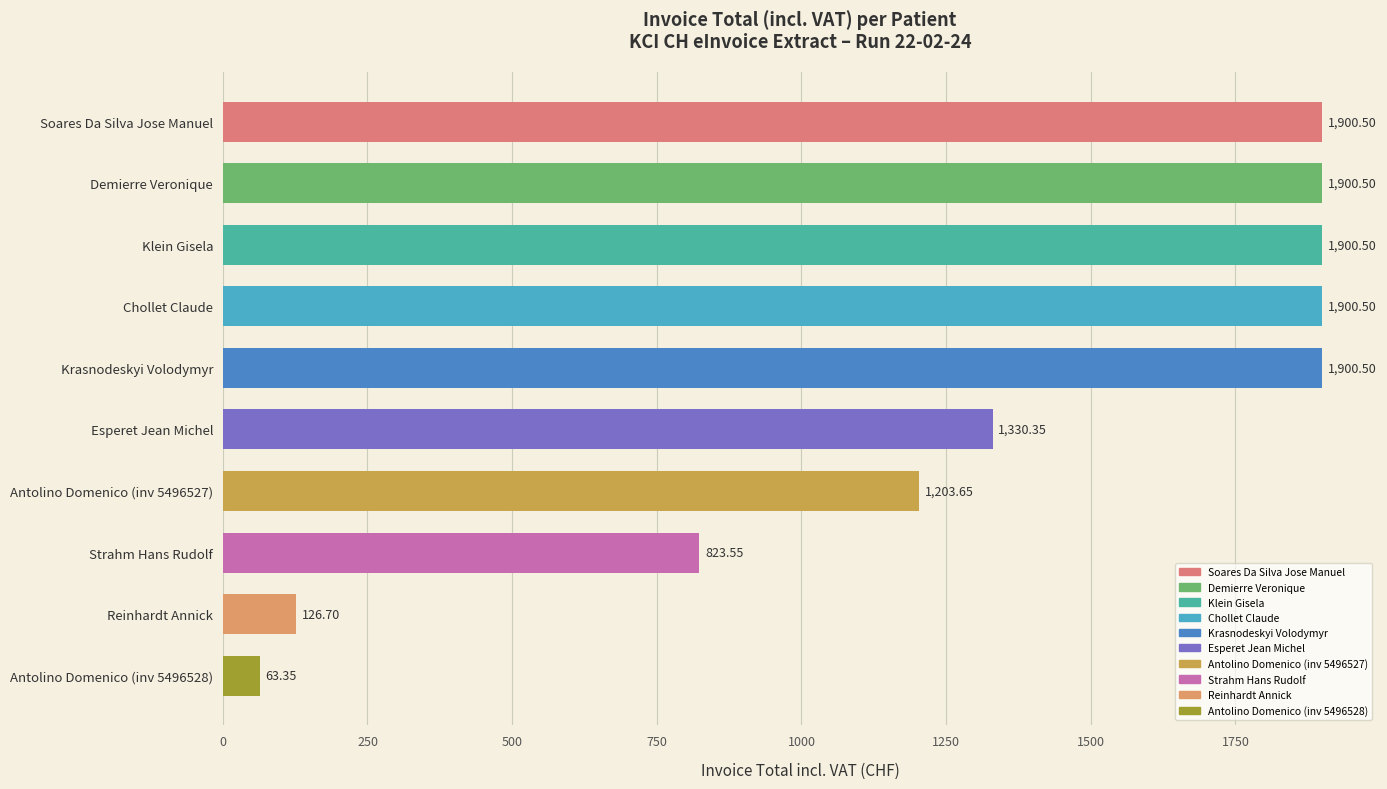

At which label is the value closest to 981?

Strahm Hans Rudolf